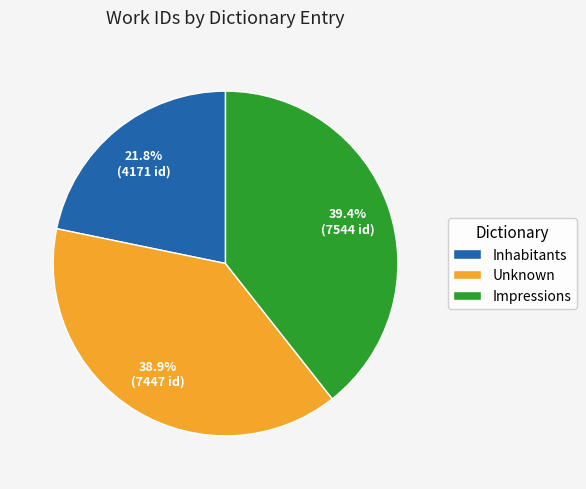

Rank the categories by value from highest to lowest.

Impressions, Unknown, Inhabitants